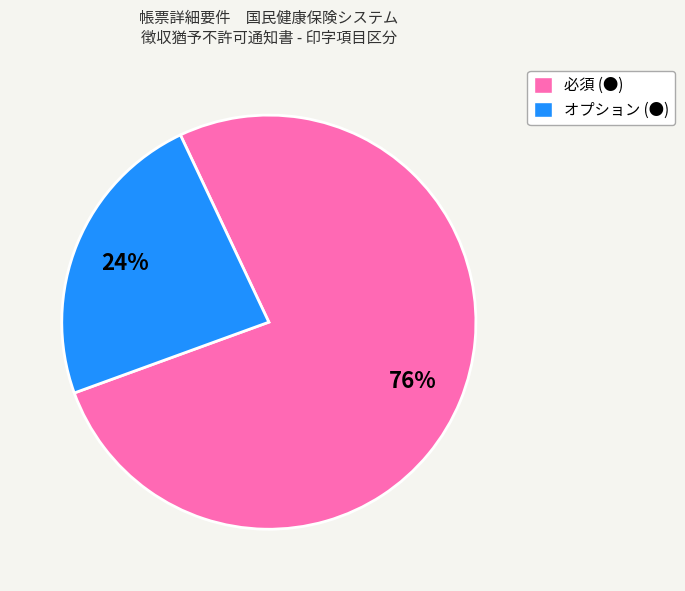

Which slice is the largest?

必須 (●)